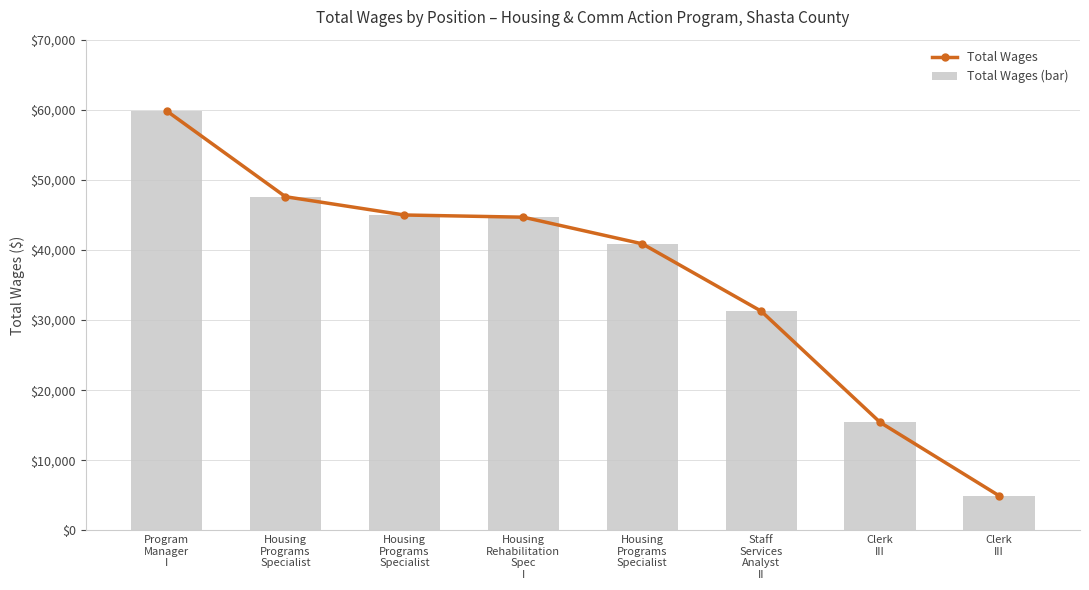

What is the sum of all Total Wages (bar) values?

289584